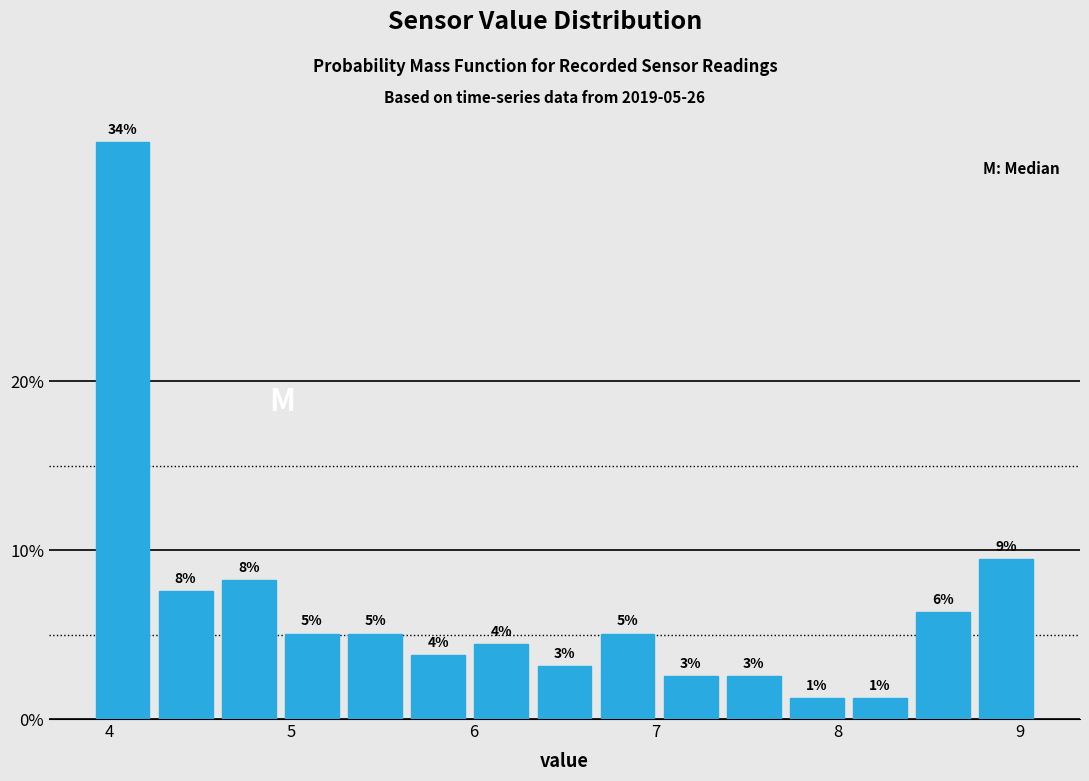

Read against the x-axis, roughly where is the centre of the tallest bar?

4.1